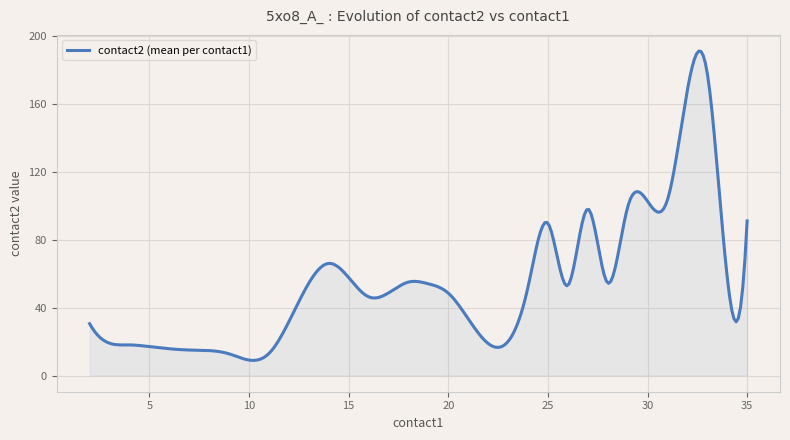

What is the difference between the maximum and minimum values?

182.1